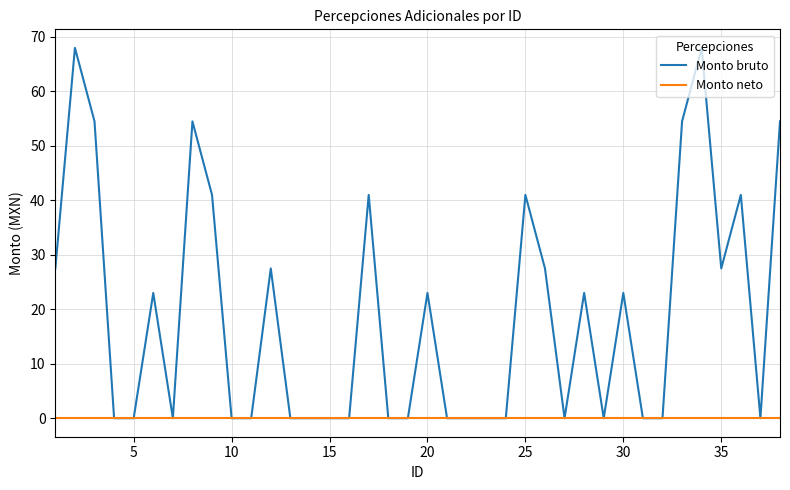

List the series in order of their overall mean, highest first.

Monto bruto, Monto neto